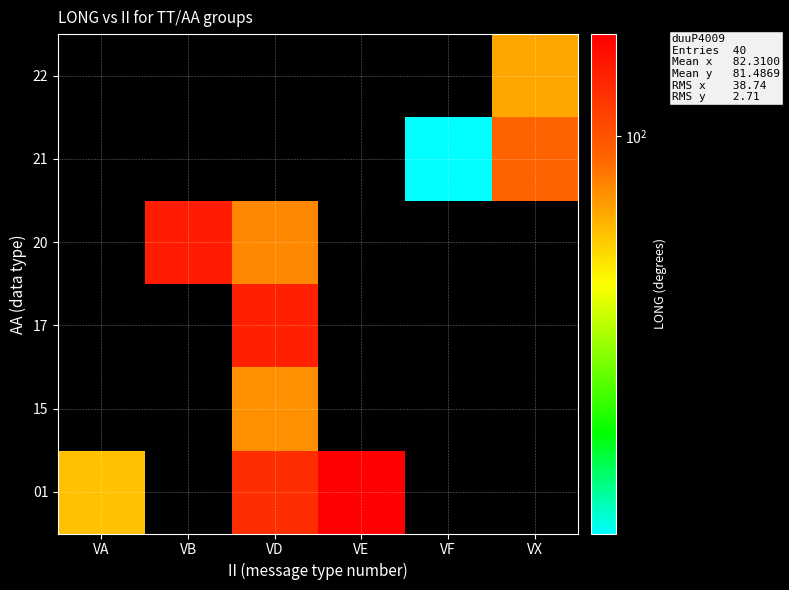

Reading left to right, transcribe all the data shown in this chart.

01: VA=60.3	VB=0.0	VD=125.2	VE=168.3	VF=0.0	VX=0.0
15: VA=0.0	VB=0.0	VD=73.7	VE=0.0	VF=0.0	VX=0.0
17: VA=0.0	VB=0.0	VD=137.7	VE=0.0	VF=0.0	VX=0.0
20: VA=0.0	VB=140.7	VD=76.6	VE=0.0	VF=0.0	VX=0.0
21: VA=0.0	VB=0.0	VD=0.0	VE=0.0	VF=12.8	VX=90.3
22: VA=0.0	VB=0.0	VD=0.0	VE=0.0	VF=0.0	VX=67.0